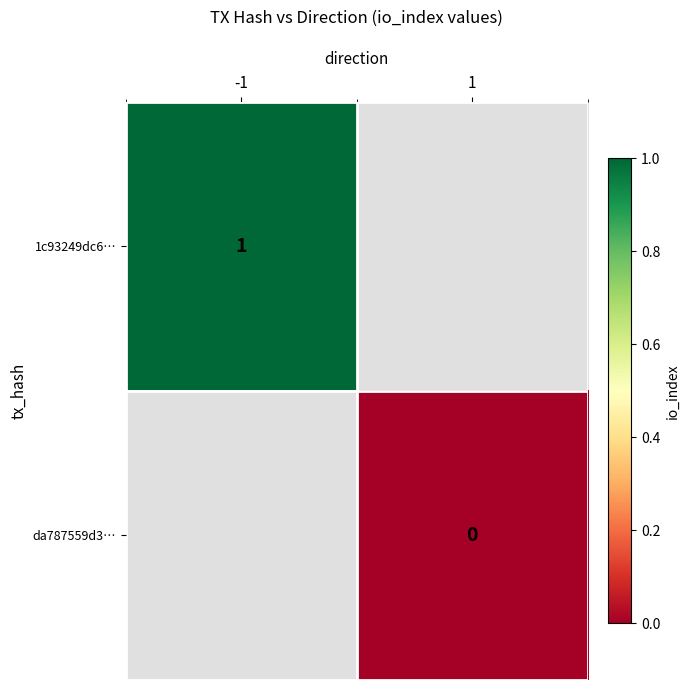

Is it true that 1c93249dc6… equals 2 at -1?

False